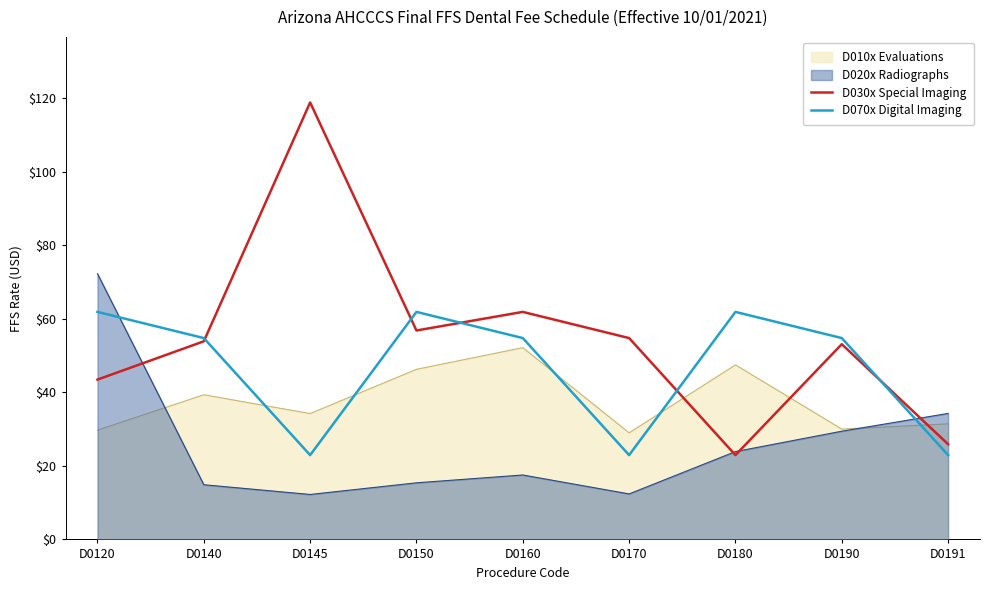

What is the approximate value of D030x Special Imaging at D0140?

53.9